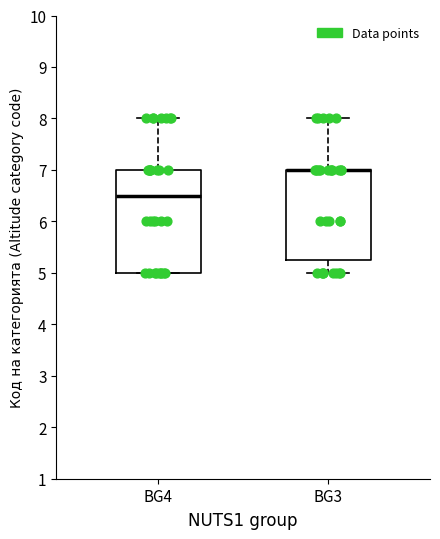

Where is the upper edge of the box for BG3 on the y-axis? The values are not printed on the chart, so give them approximately, as read against the axis.

7.0